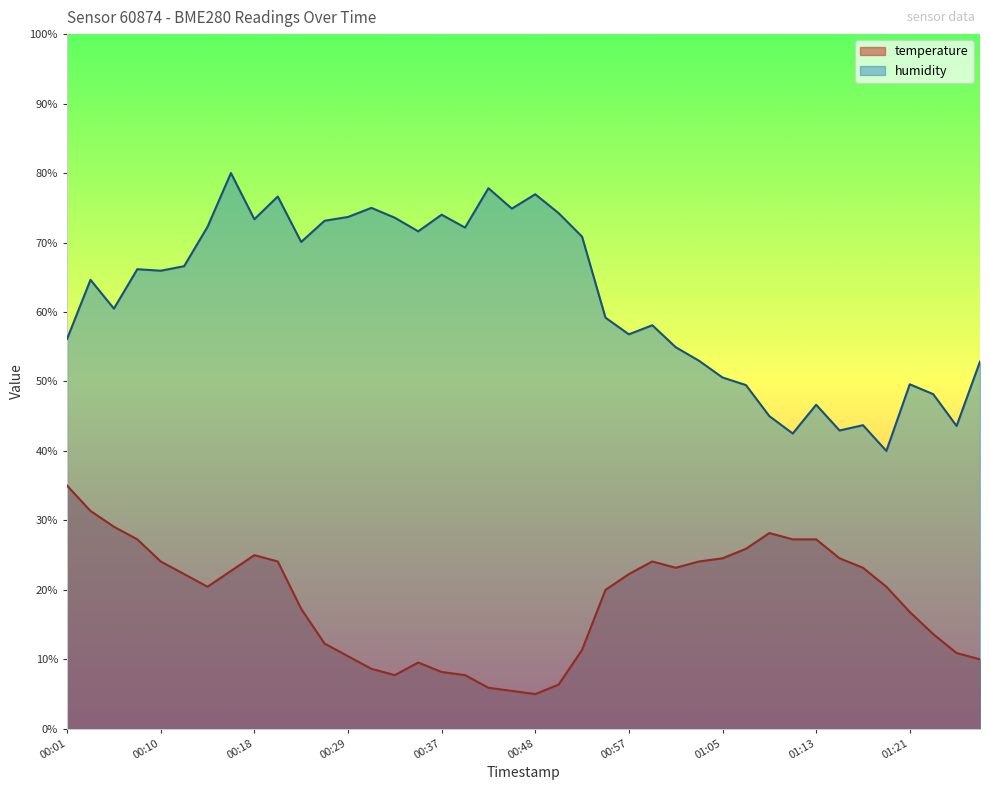

What position from the right is 00:59?

15